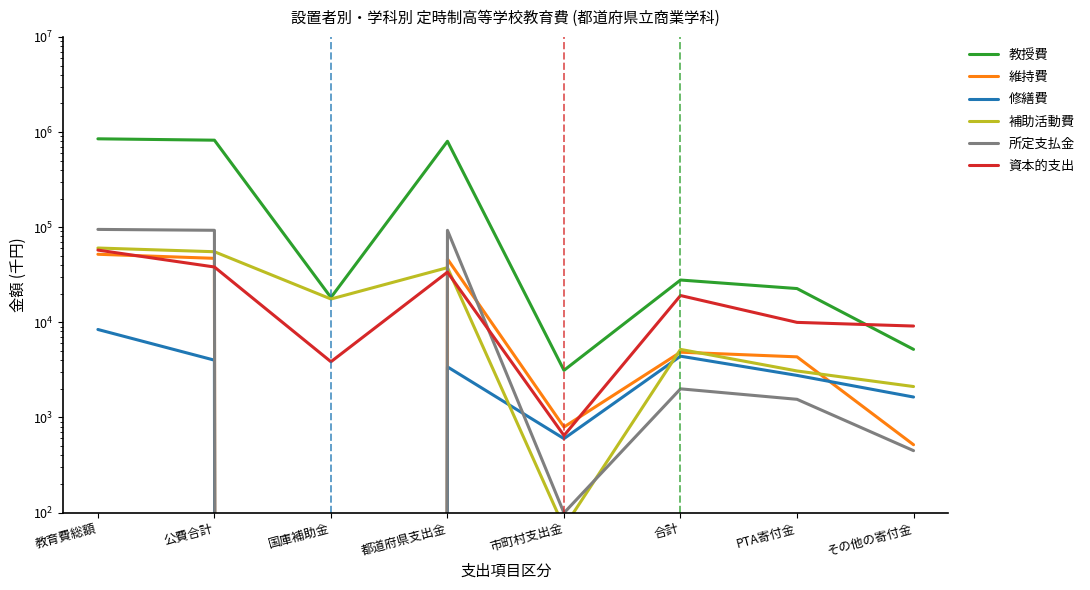

Is this an area chart (filled region under the line)?

No